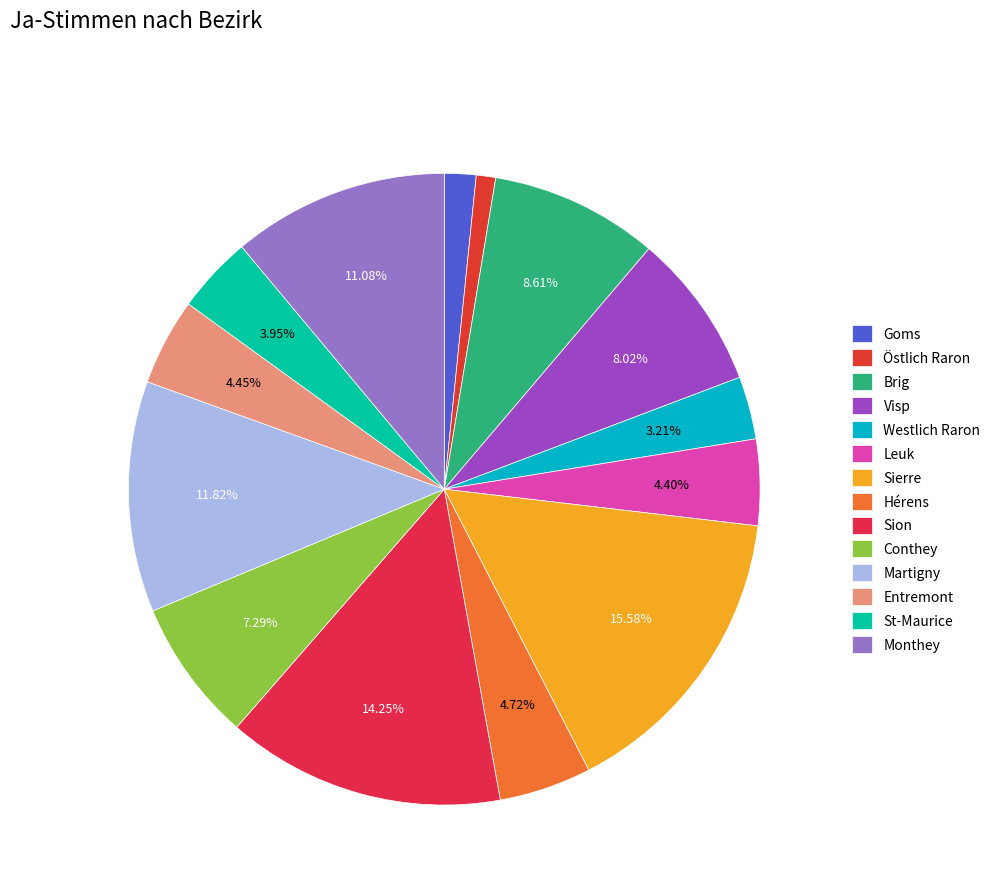

What is the total percentage of Conthey and Westlich Raron?

10.5%